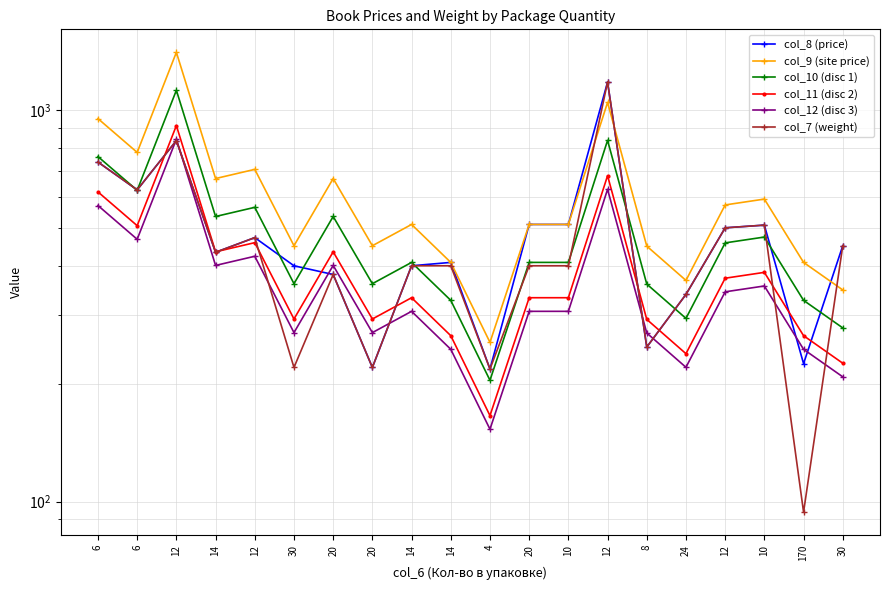

What is the label of the 5th point from the left?

12